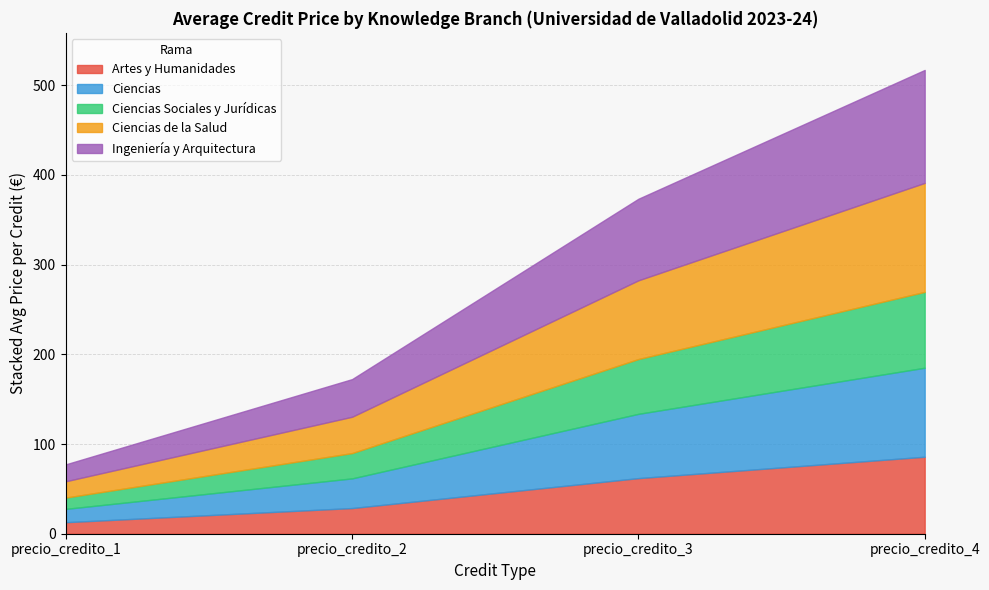

At which category is the sum across all series the highest?

precio_credito_4